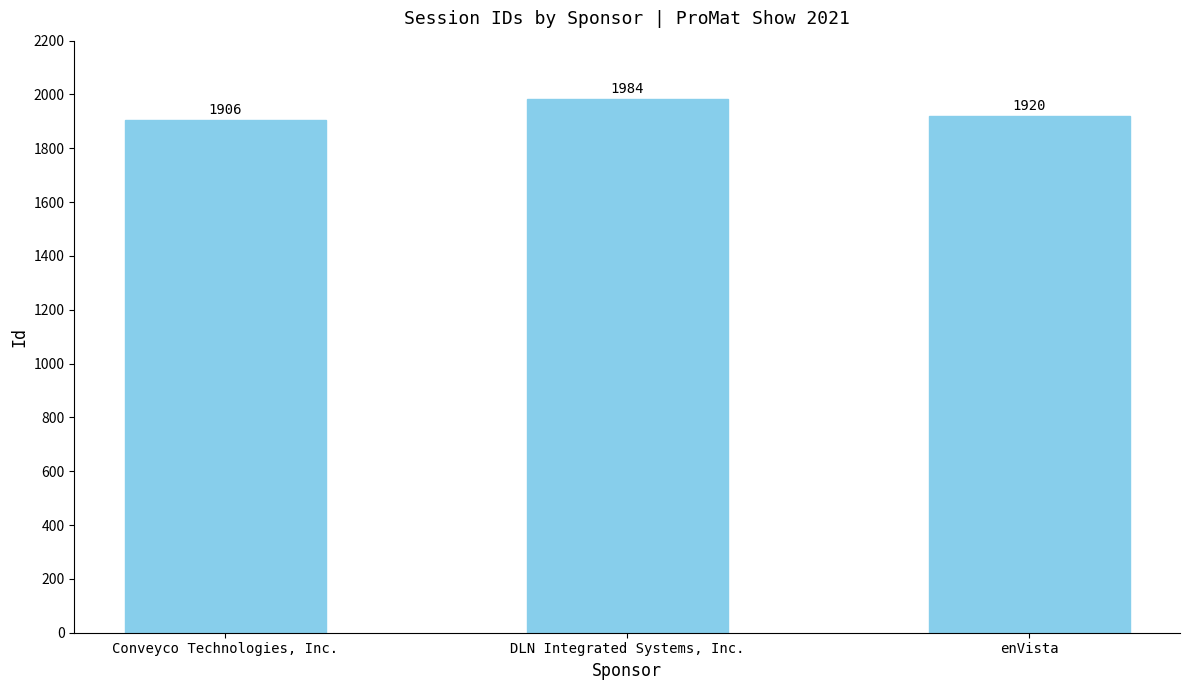

Rank the categories by value from highest to lowest.

DLN Integrated Systems, Inc., enVista, Conveyco Technologies, Inc.